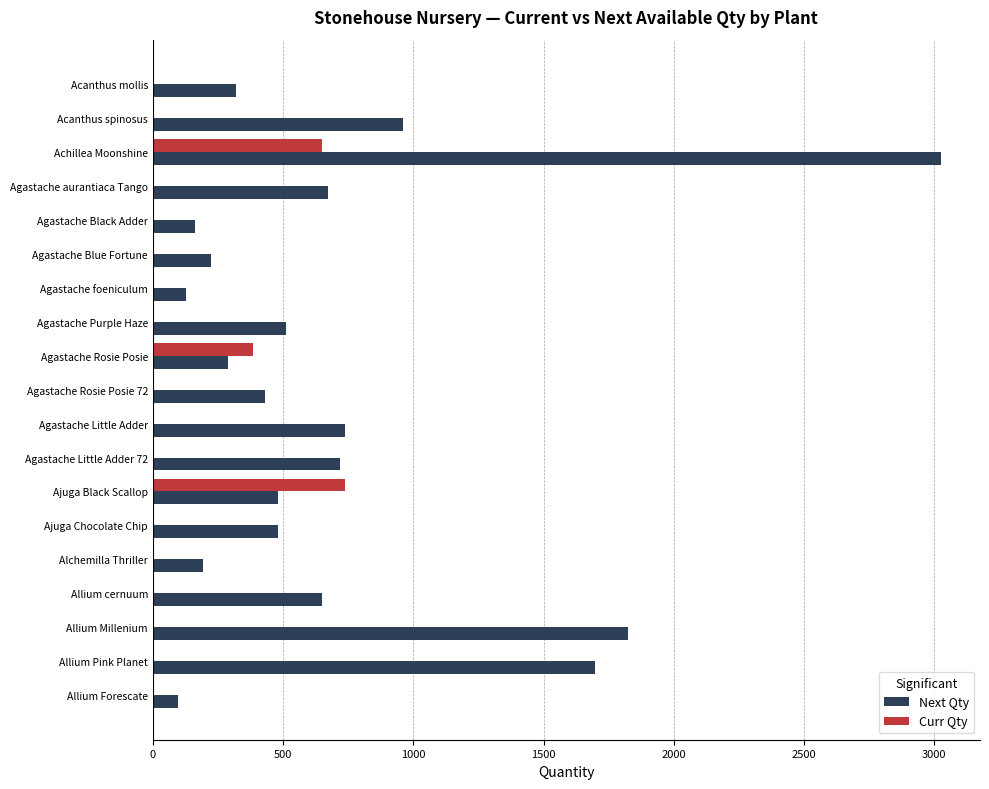

What are all the series names shown in the legend?

Next Qty, Curr Qty